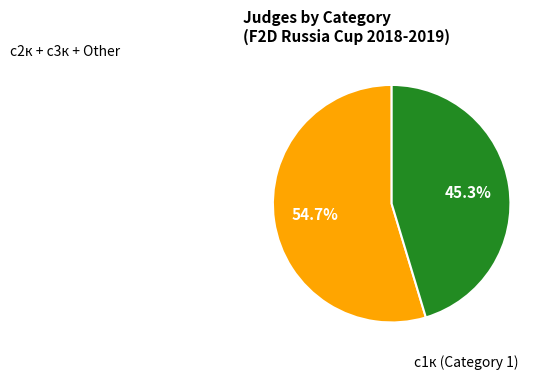

Does any single category account for the majority?

Yes